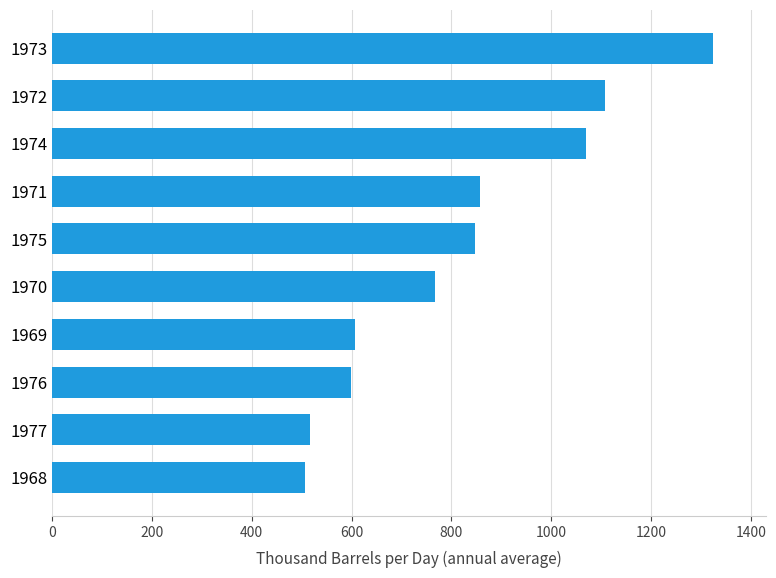

What is the change in value from 1972 to 1968?

-601.7